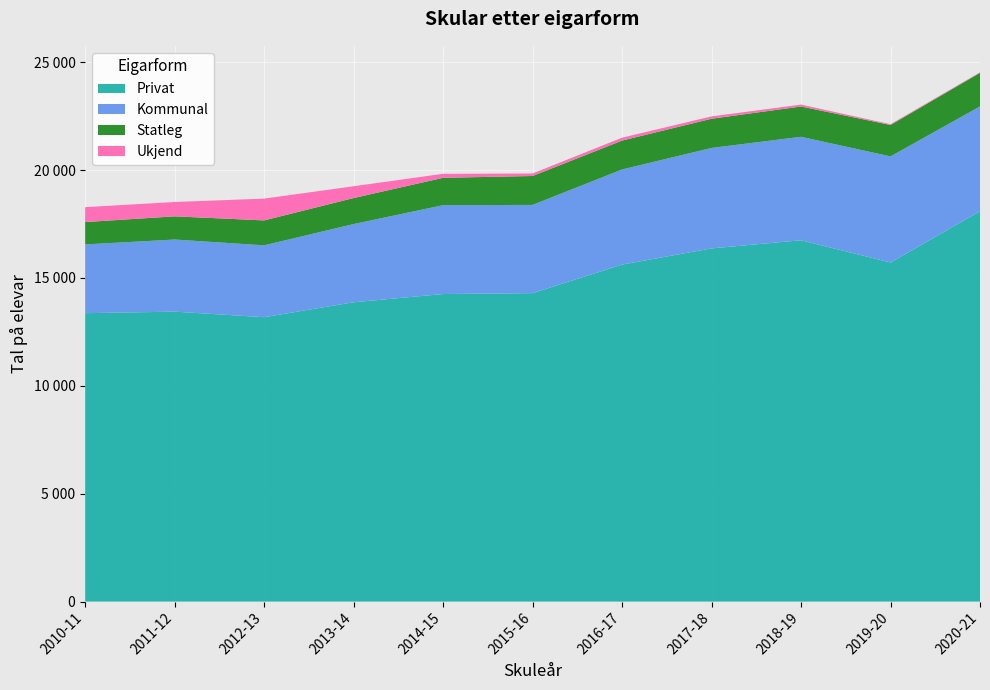

Reading right to left, what are all the values shown in this chart?

Privat: 2020-21=18094	2019-20=15718	2018-19=16749	2017-18=16372	2016-17=15622	2015-16=14298	2014-15=14257	2013-14=13875	2012-13=13183	2011-12=13440	2010-11=13369
Kommunal: 2020-21=4859	2019-20=4919	2018-19=4796	2017-18=4657	2016-17=4409	2015-16=4090	2014-15=4119	2013-14=3625	2012-13=3331	2011-12=3343	2010-11=3187
Statleg: 2020-21=1555	2019-20=1457	2018-19=1405	2017-18=1353	2016-17=1339	2015-16=1340	2014-15=1268	2013-14=1206	2012-13=1155	2011-12=1075	2010-11=1036
Ukjend: 2020-21=27	2019-20=36	2018-19=88	2017-18=109	2016-17=134	2015-16=116	2014-15=185	2013-14=547	2012-13=1010	2011-12=665	2010-11=691